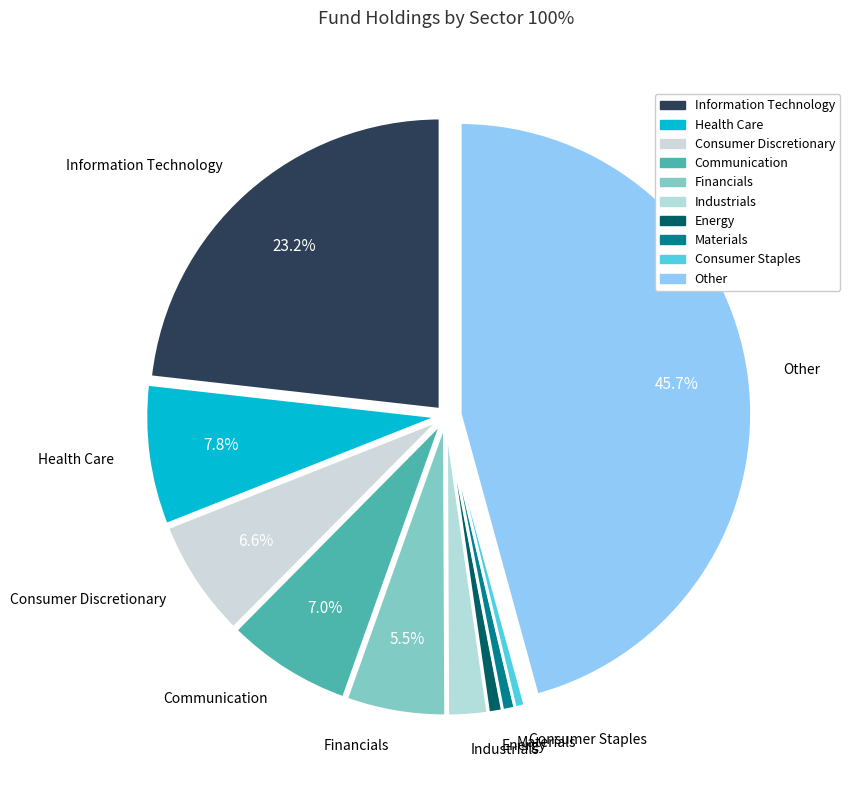

What is the ratio of the value at Health Care to the value at Industrials?

3.5